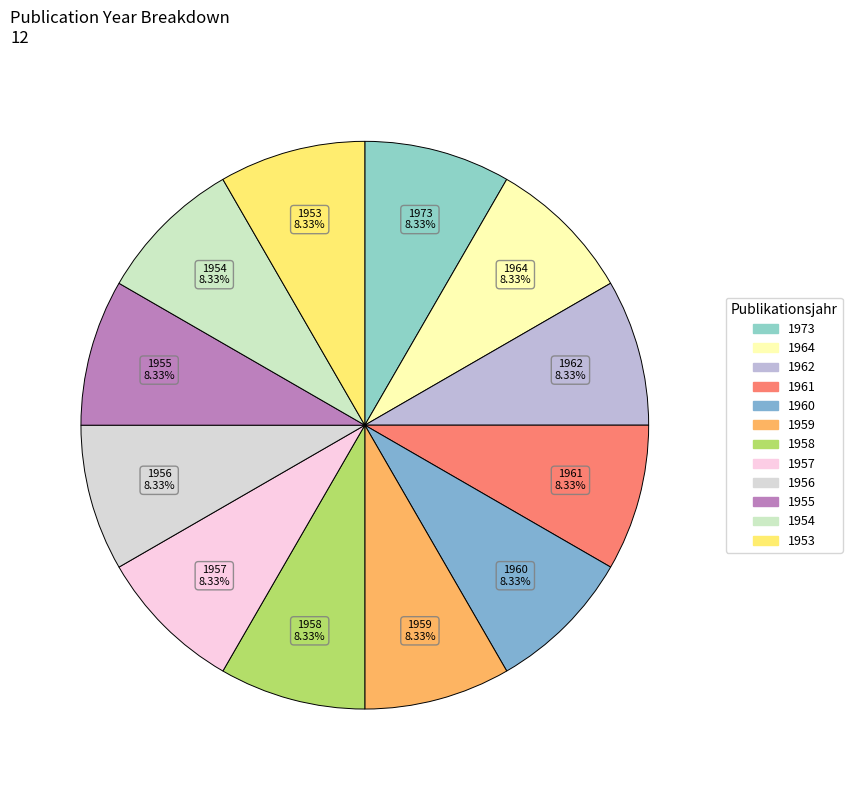

Is the sum of 1961 and 1956 greater than half?

No